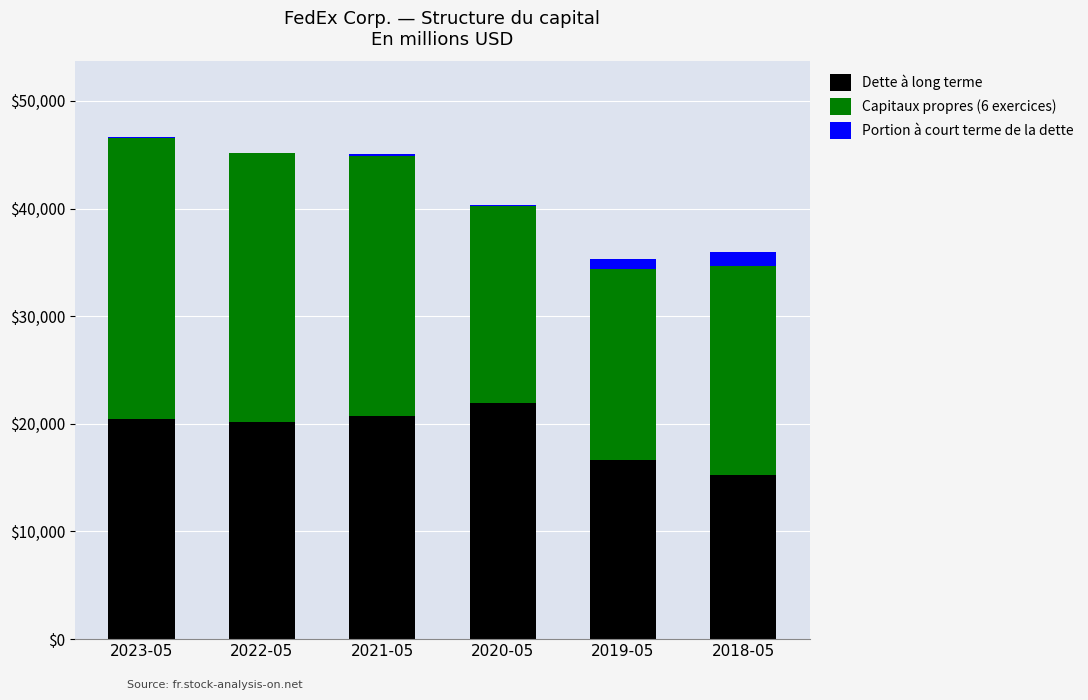

Does the chart contain stacked bars?

Yes